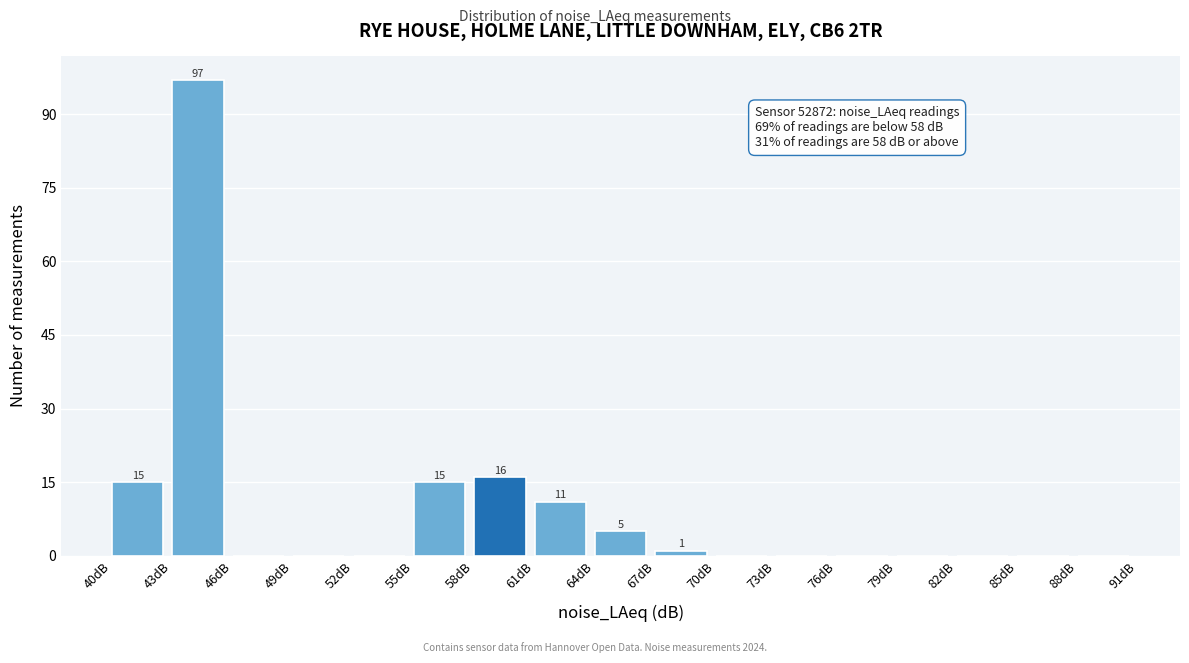

Over which range of the x-axis is the bar tallest?

43 to 46